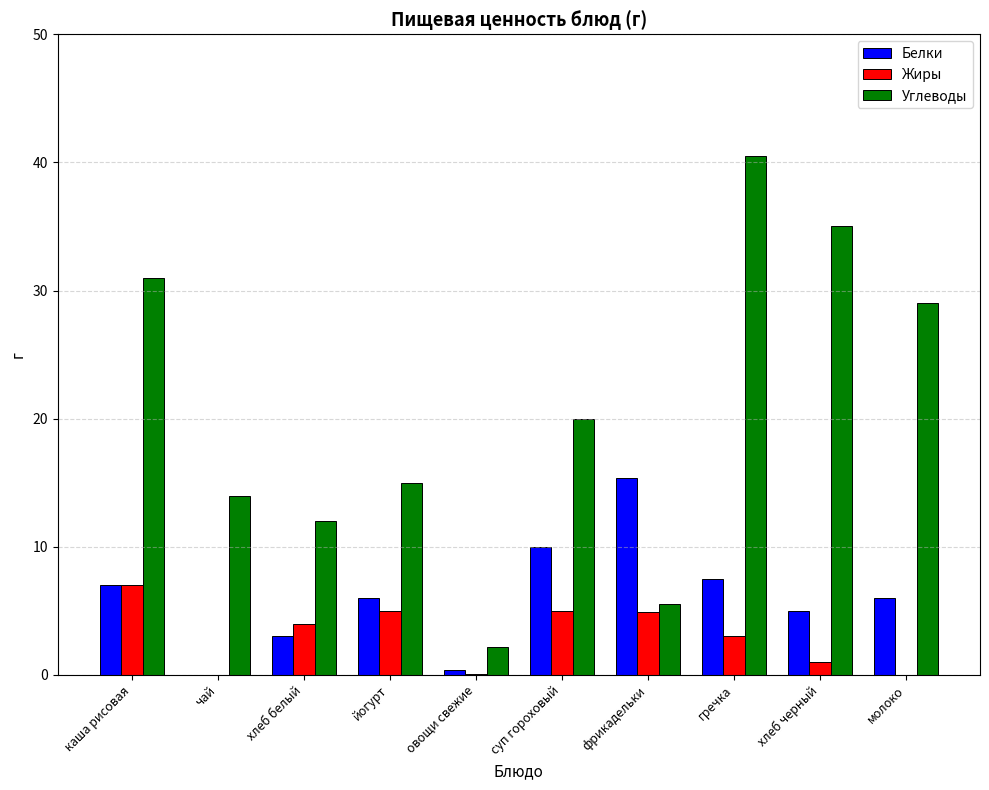

Where is Жиры nearest to the value 3?

гречка